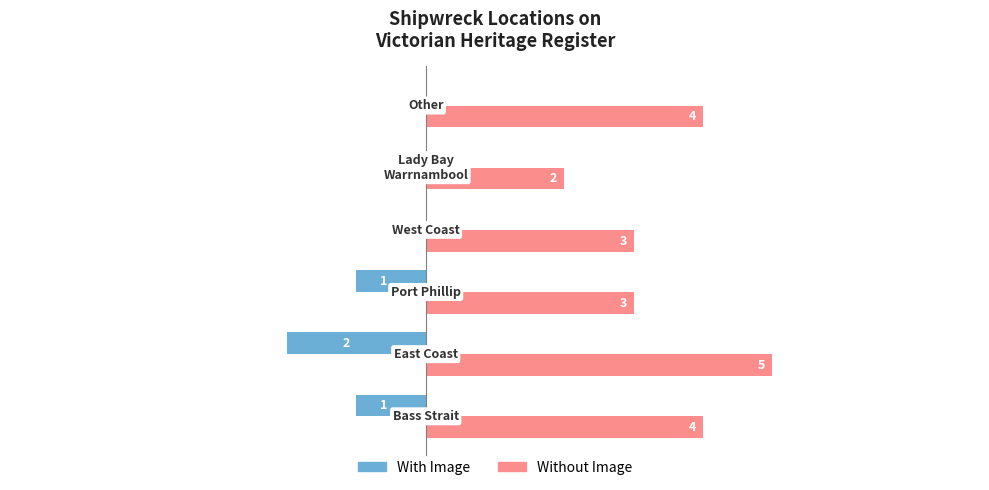

Which series has the largest total across all categories?

Without Image